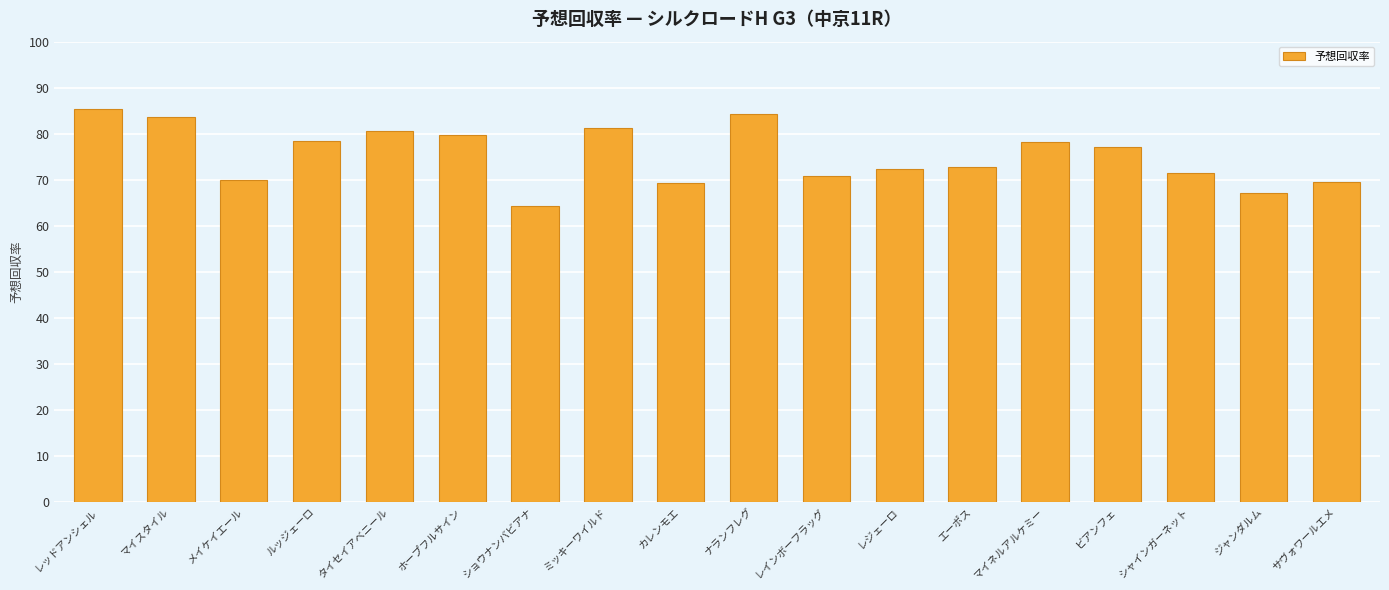

What is the greatest value displayed?

85.4